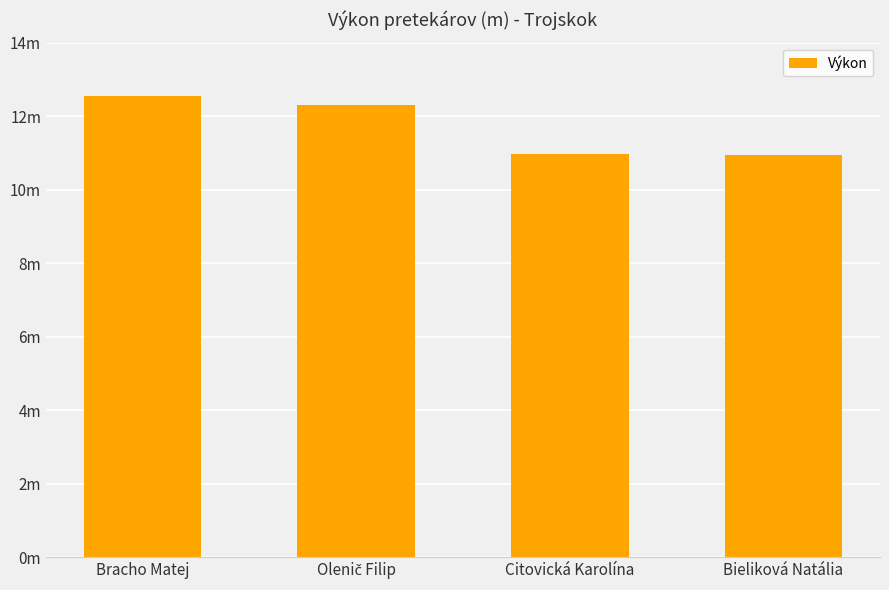

Rank the categories by value from highest to lowest.

Bracho Matej, Olenič Filip, Citovická Karolína, Bieliková Natália